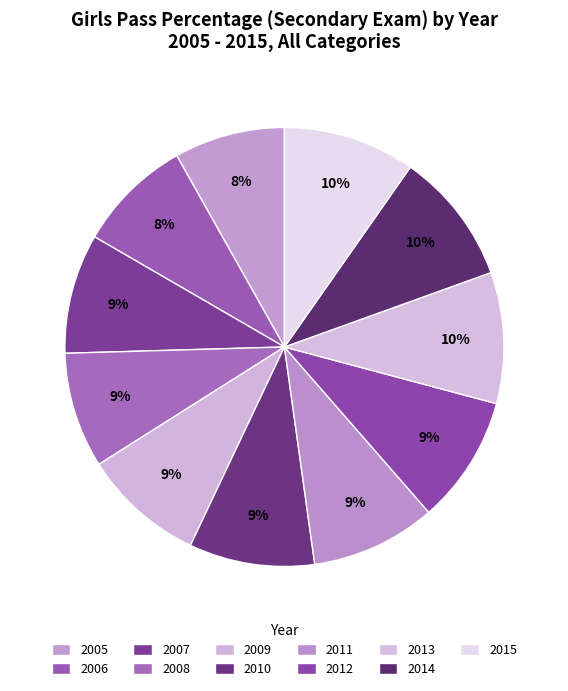

Count the number of slices in the pie.

11